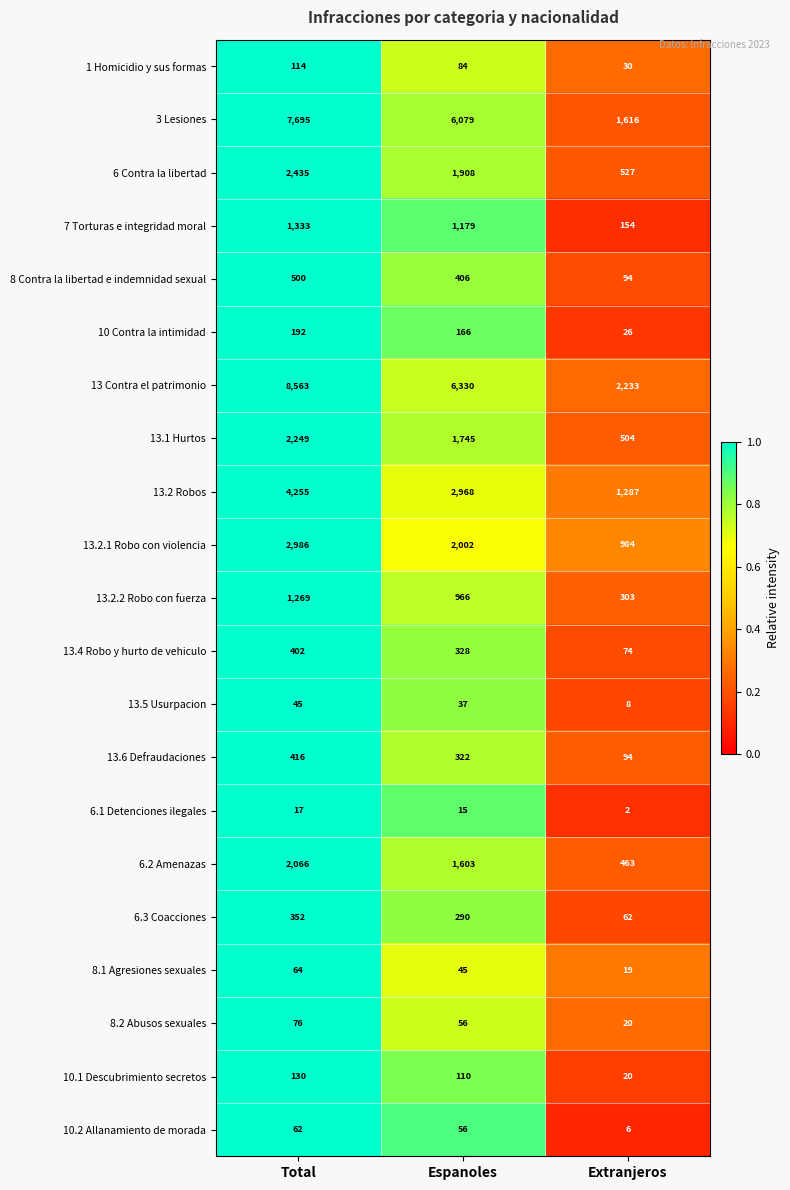

What is the maximum value shown in the chart?

8563